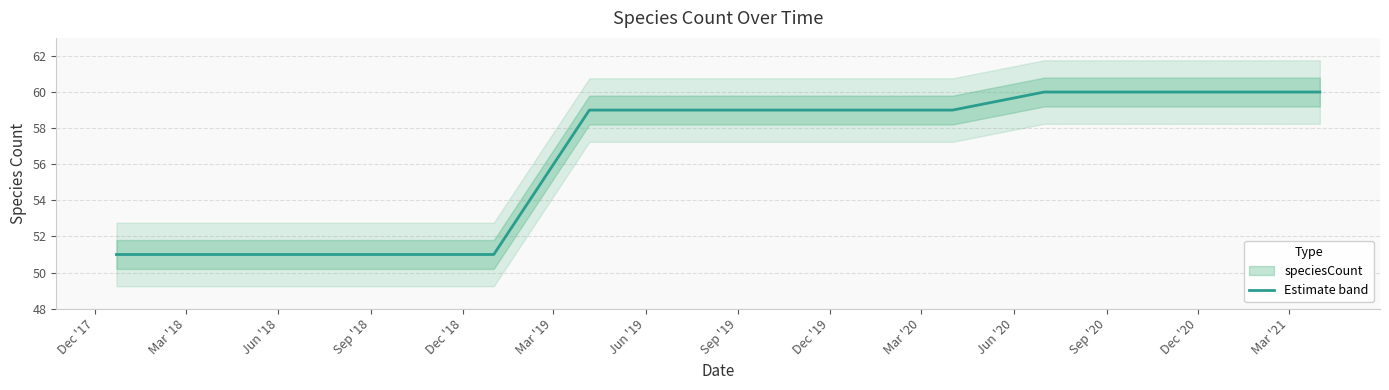

Approximately how many times larger is the value at Mar '21 compared to Mar '19?

1.0